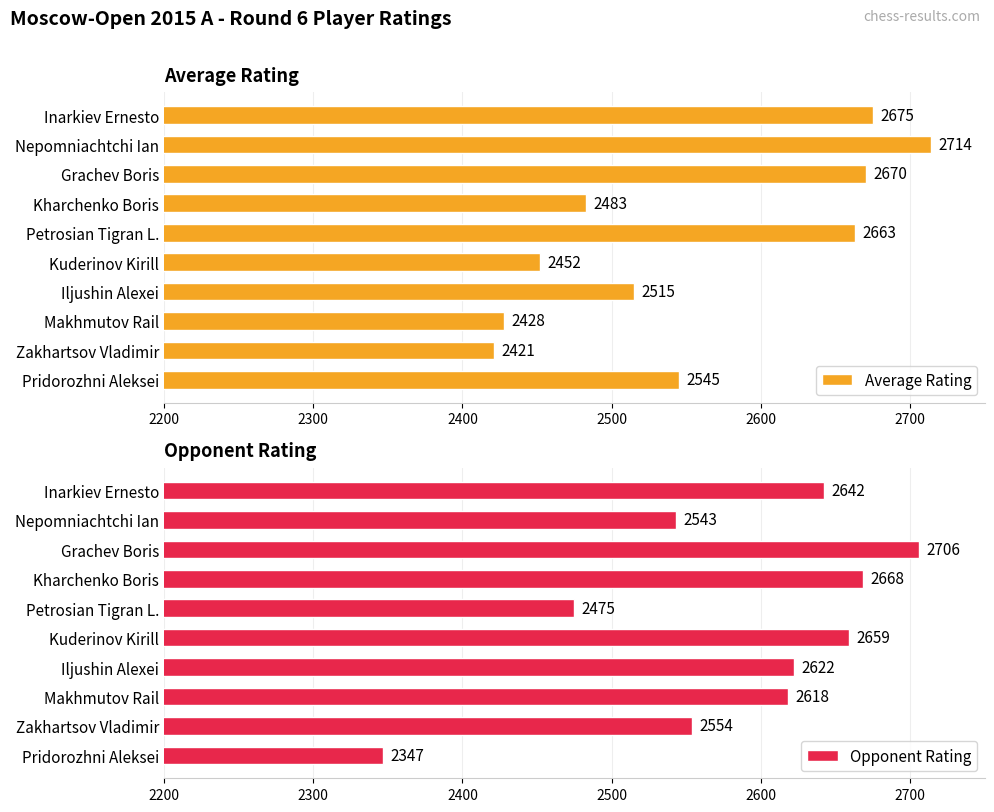

List the labels in order of Average Rating value, smallest first.

Zakhartsov Vladimir, Makhmutov Rail, Kuderinov Kirill, Kharchenko Boris, Iljushin Alexei, Pridorozhni Aleksei, Petrosian Tigran L., Grachev Boris, Inarkiev Ernesto, Nepomniachtchi Ian